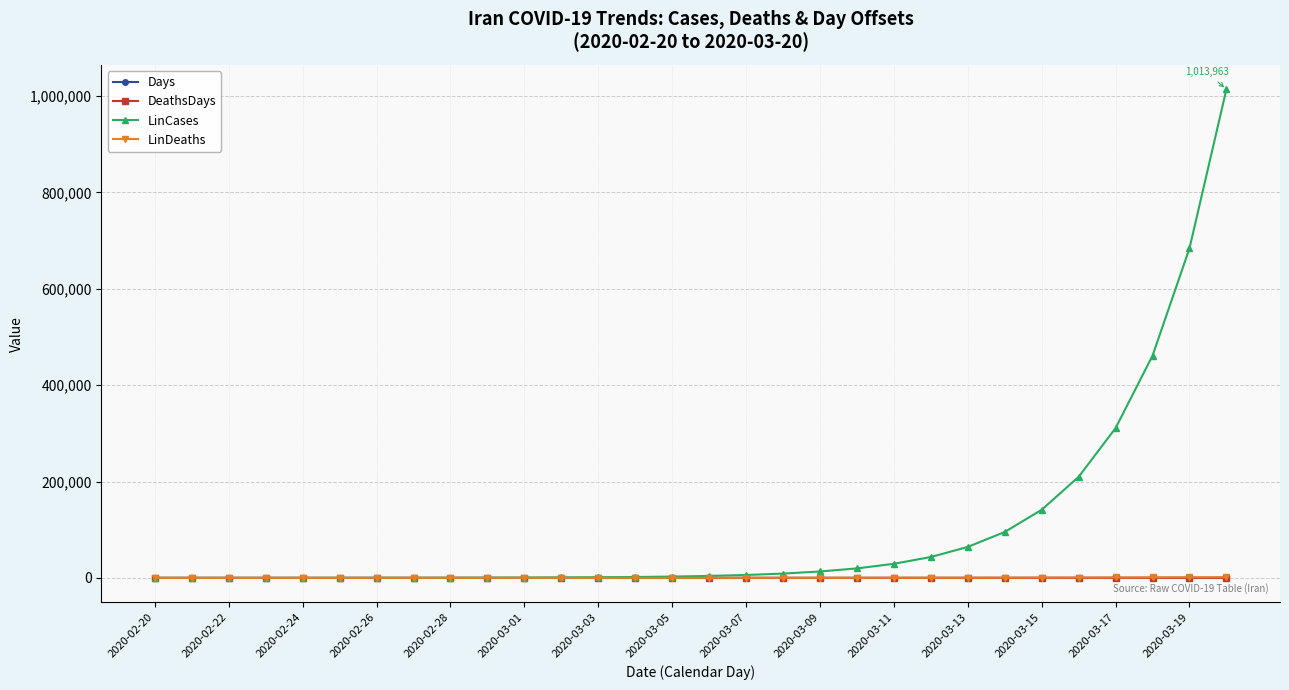

True or false: DeathsDays and Days intersect in this chart.

False